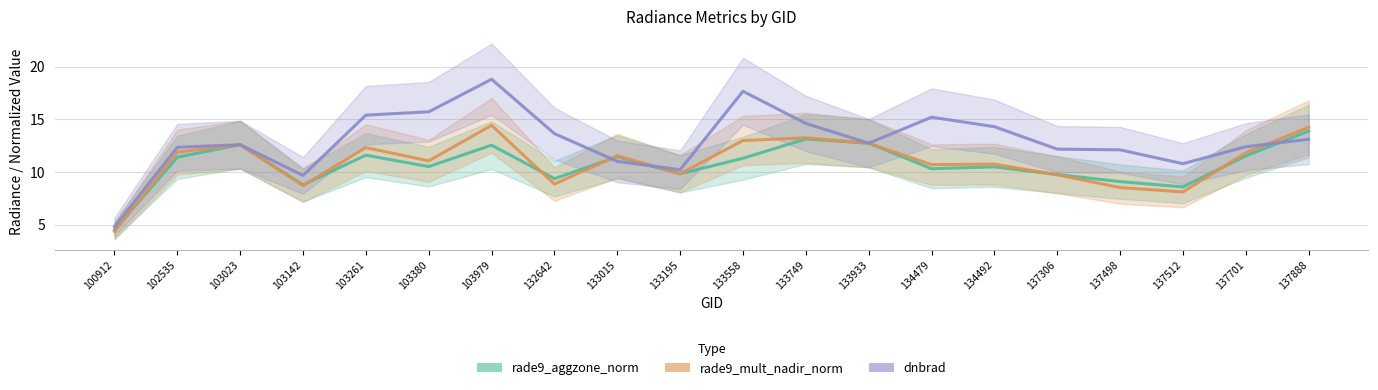

What are all the series names shown in the legend?

rade9_aggzone_norm, rade9_mult_nadir_norm, dnbrad